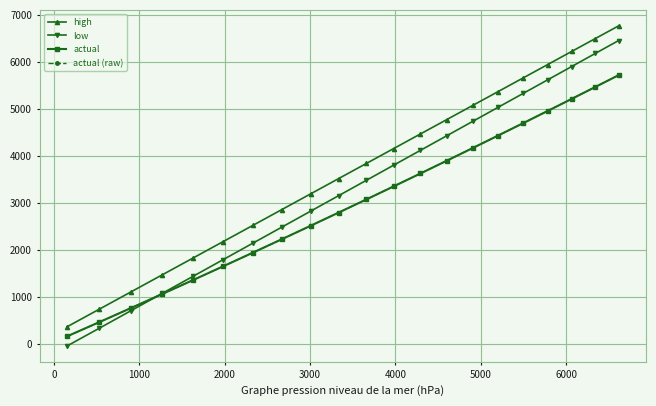

Does the chart have visible grid lines?

Yes